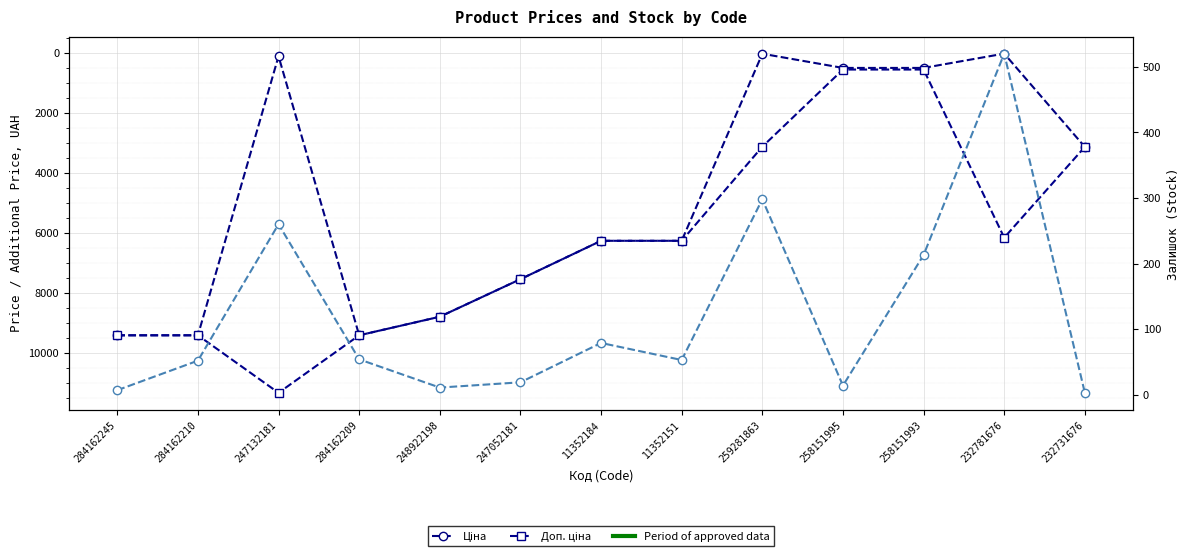

True or false: Ціна and Доп. ціна cross at least once.

False